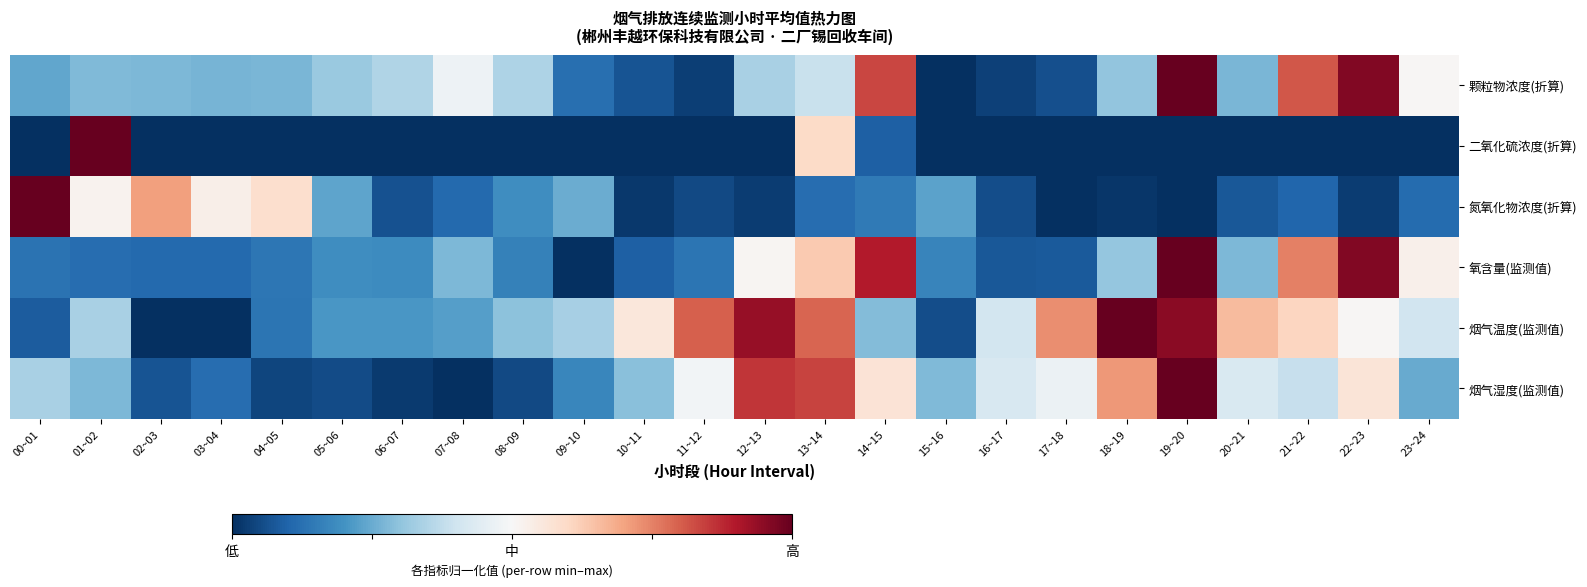

List the series in order of their peak value, highest first.

颗粒物浓度(折算), 二氧化硫浓度(折算), 氮氧化物浓度(折算), 氧含量(监测值), 烟气温度(监测值), 烟气湿度(监测值)